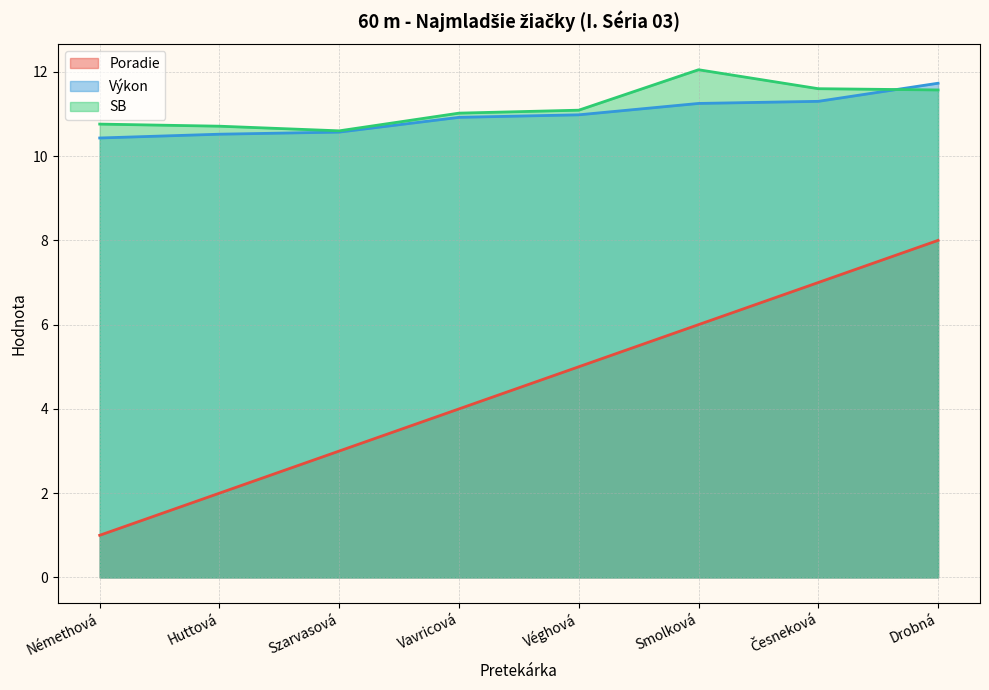

Reading left to right, extract all data points from this chart.

Poradie: Némethová=1.0	Huttová=2.0	Szarvasová=3.0	Vavricová=4.0	Véghová=5.0	Smolková=6.0	Česneková=7.0	Drobná=8.0
Výkon: Némethová=10.4	Huttová=10.5	Szarvasová=10.6	Vavricová=10.9	Véghová=11.0	Smolková=11.2	Česneková=11.3	Drobná=11.7
SB: Némethová=10.8	Huttová=10.7	Szarvasová=10.6	Vavricová=11.0	Véghová=11.1	Smolková=12.1	Česneková=11.6	Drobná=11.6